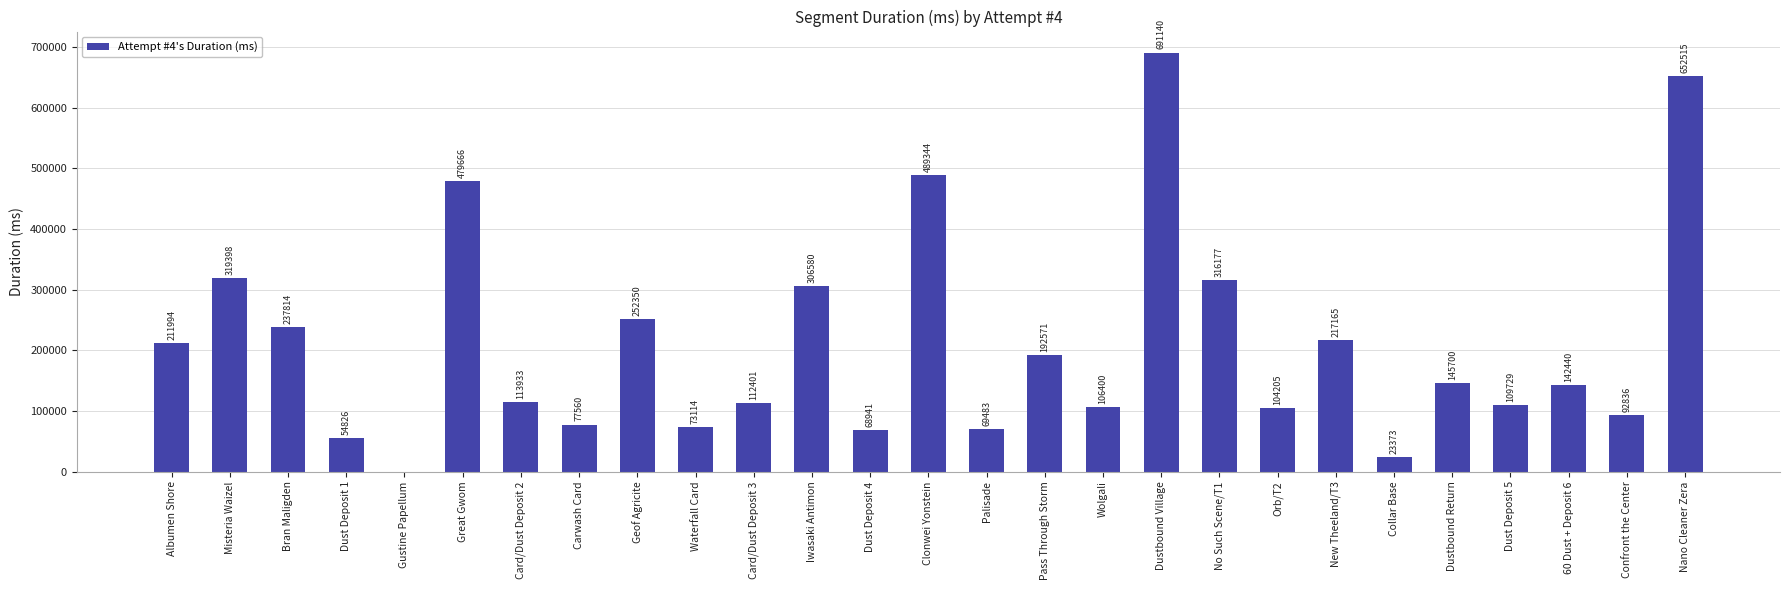

Read the value at Nano Cleaner Zera, to the nearest 100.

652500